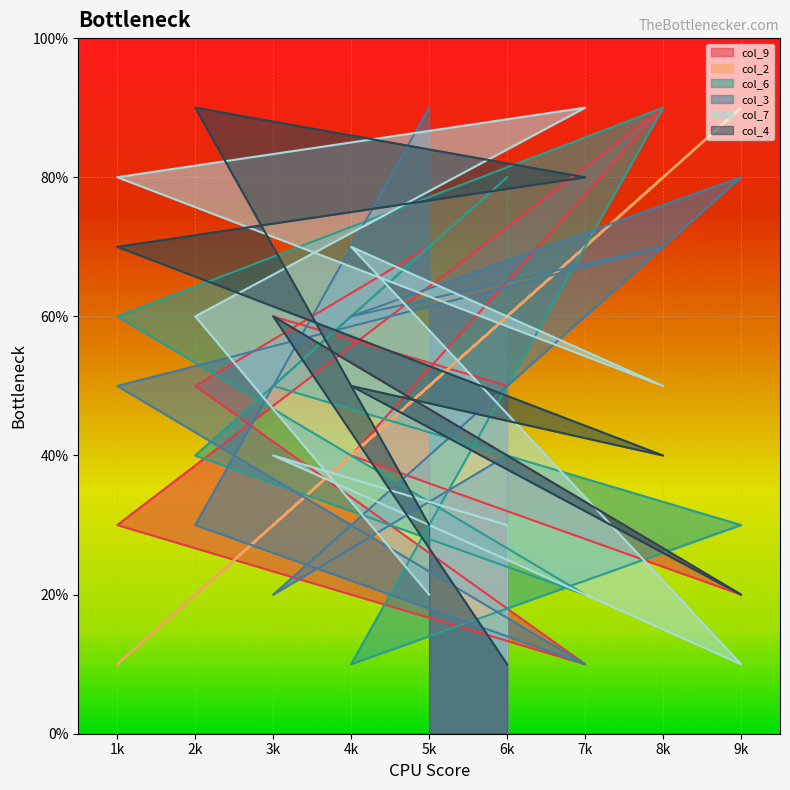

Where is the first local maximum for col_7?

7k